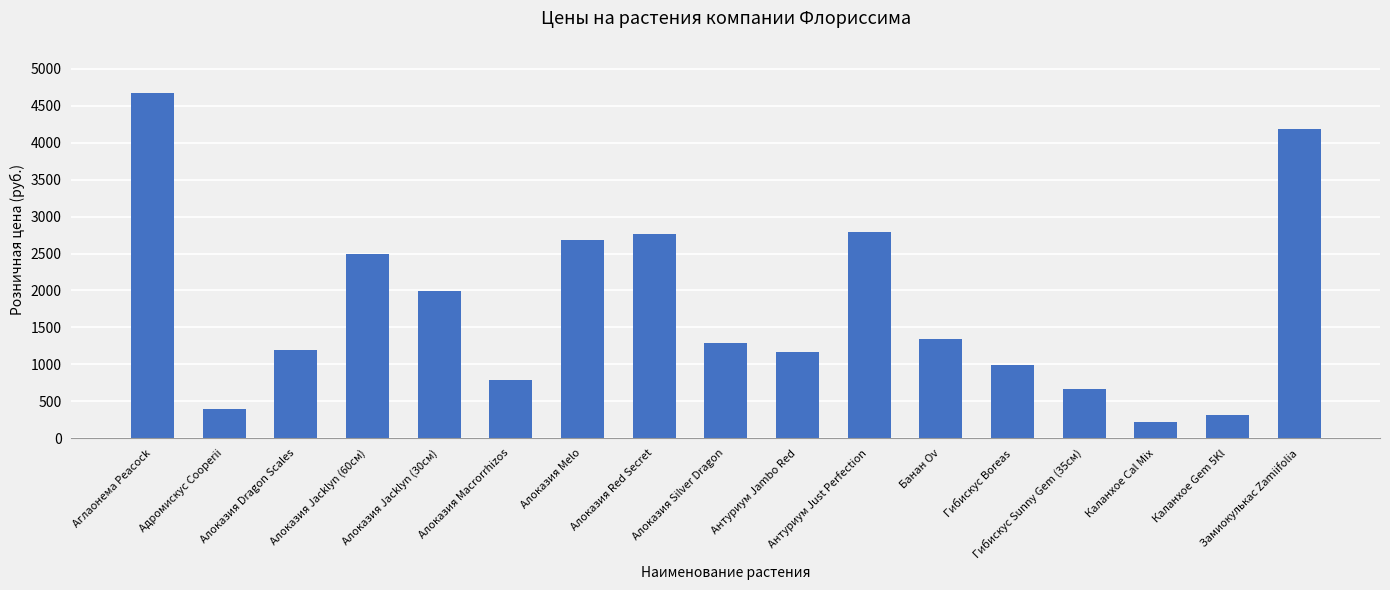

Is it true that the value at Алоказия Dragon Scales is 1795?

False